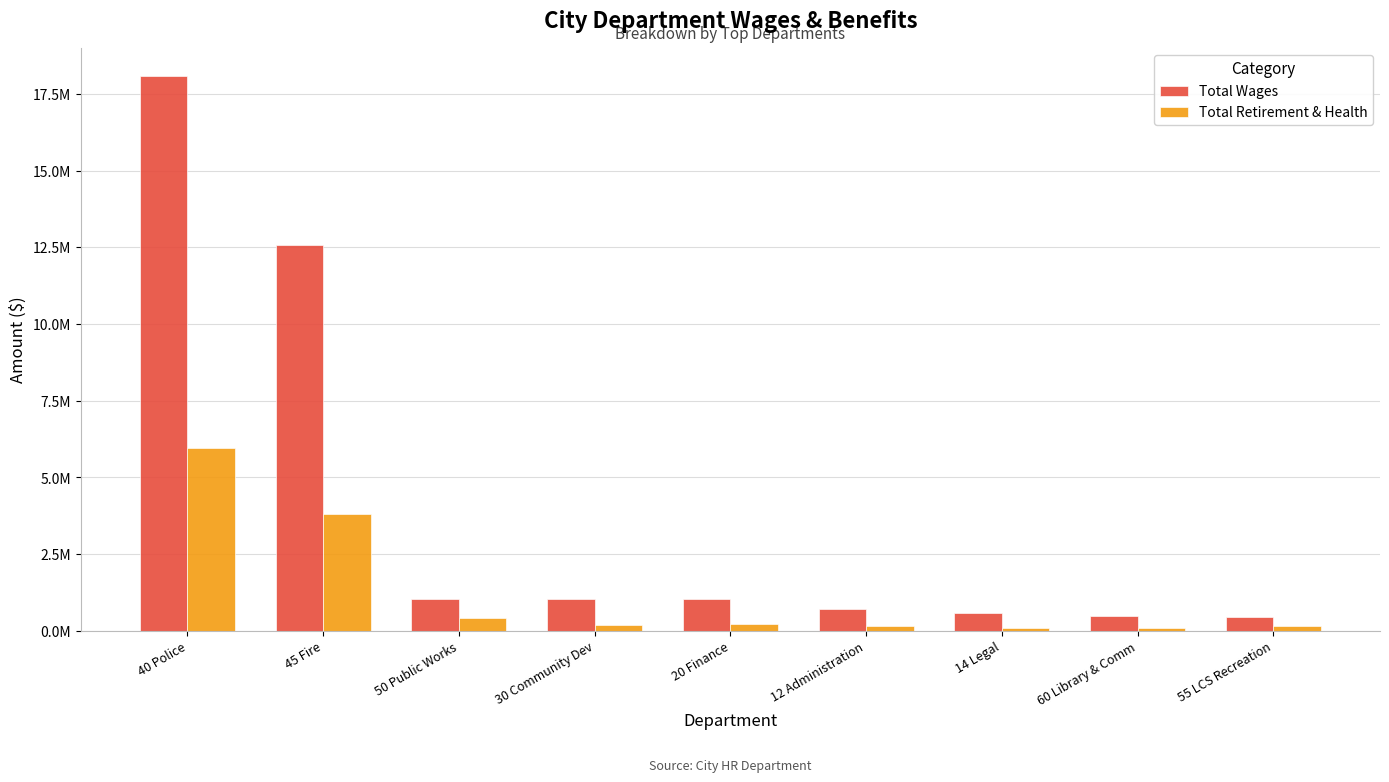

Does the chart contain stacked bars?

No